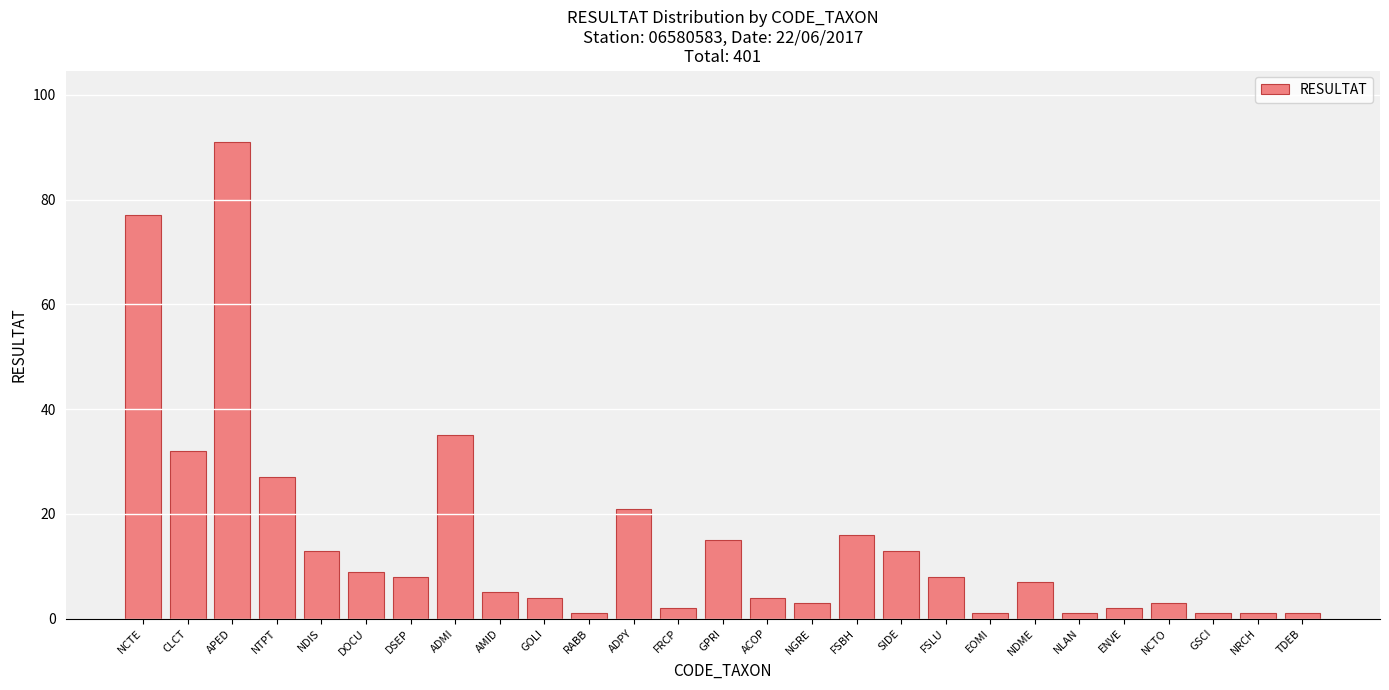

Which has a higher value, NLAN or GPRI?

GPRI